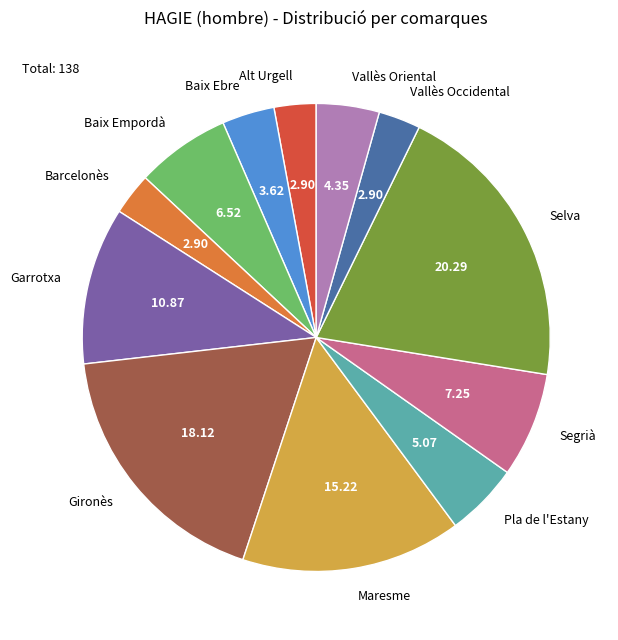

Is it true that Baix Empordà is 7% of the pie?

True